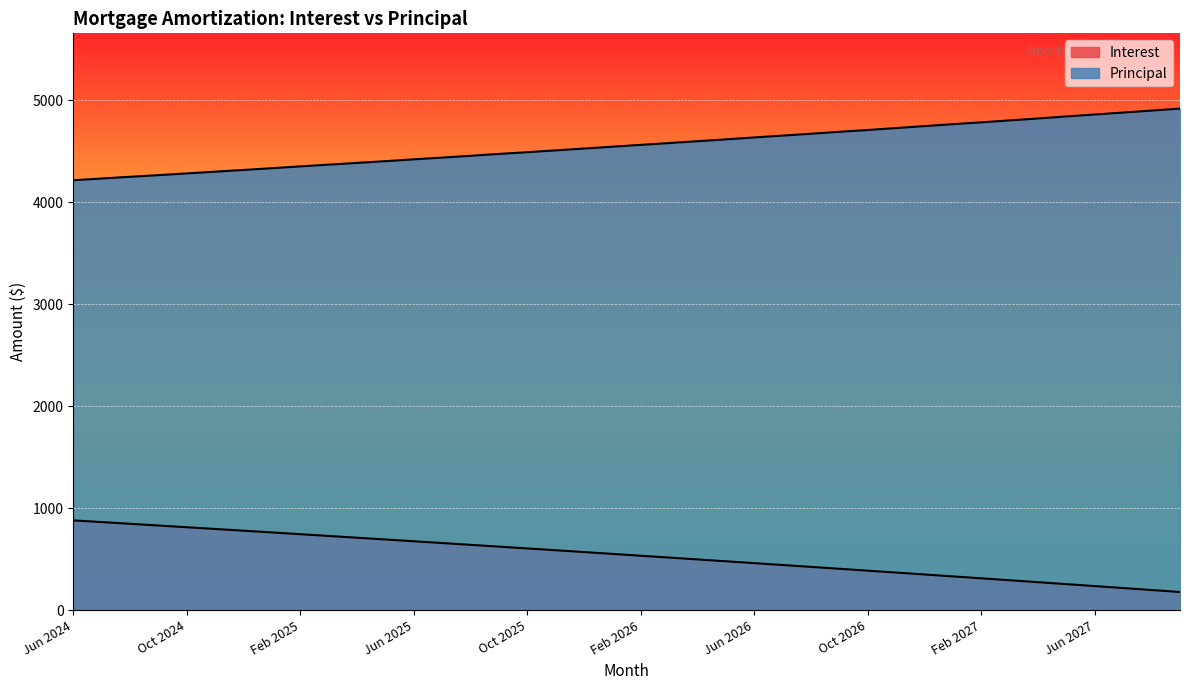

True or false: Principal and Interest intersect in this chart.

False